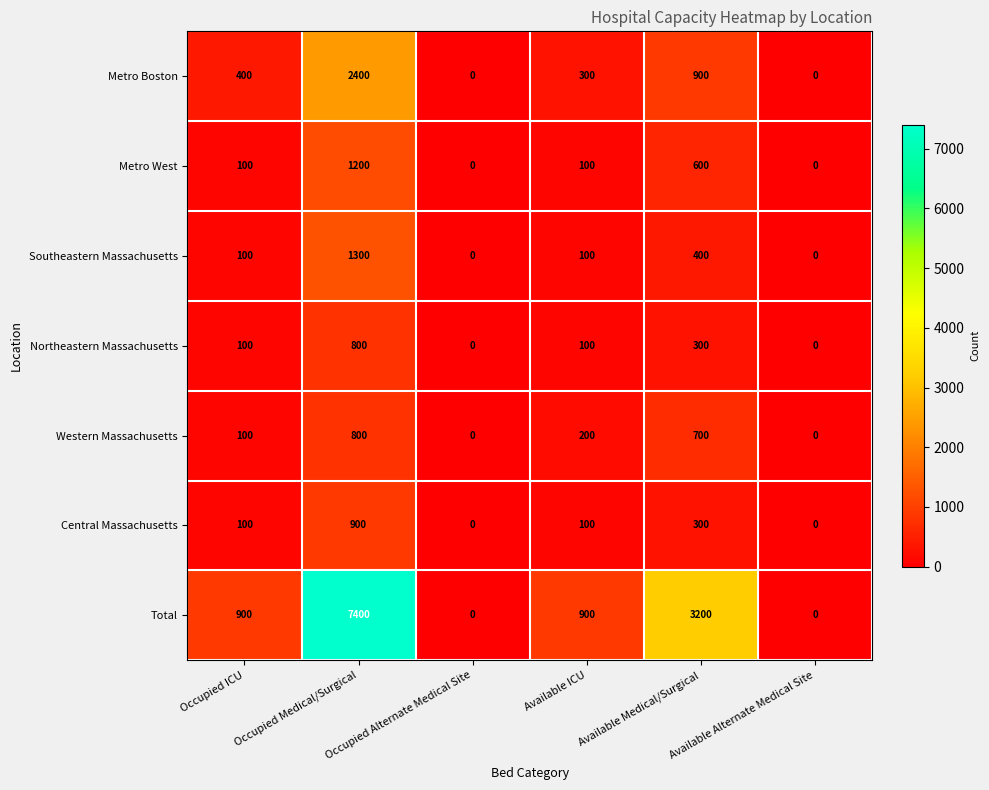

Count the Metro Boston values in the range 0 to 900.

5